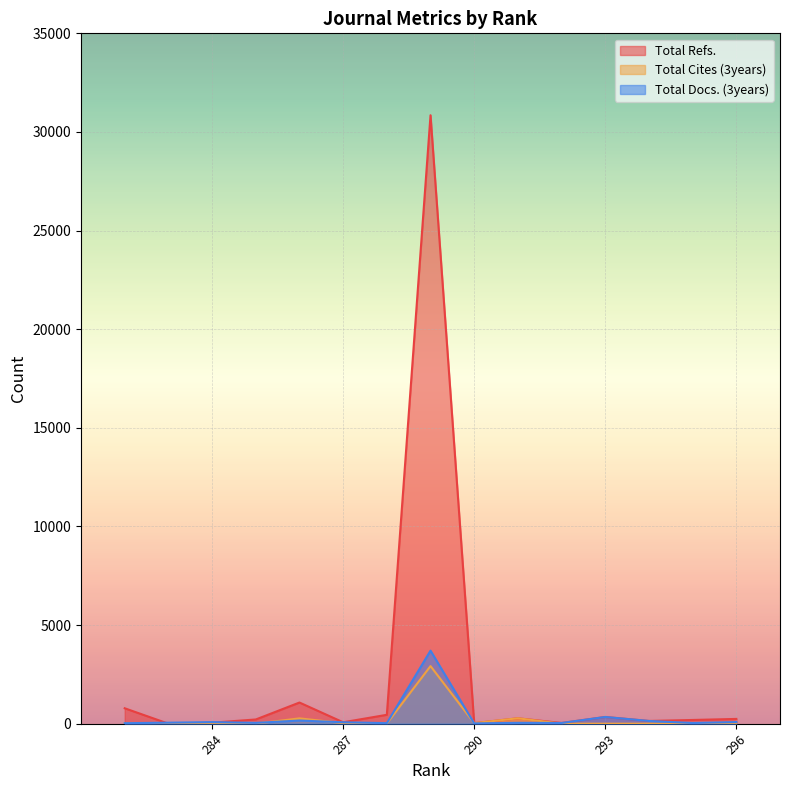

List the series in order of their peak value, highest first.

Total Refs., Total Docs. (3years), Total Cites (3years)